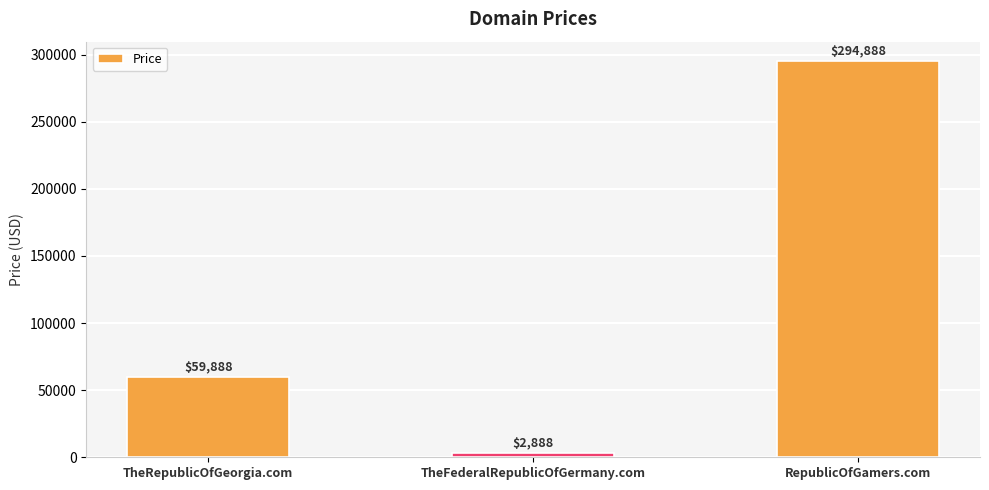

What is the difference between the values at TheFederalRepublicOfGermany.com and RepublicOfGamers.com?

292000